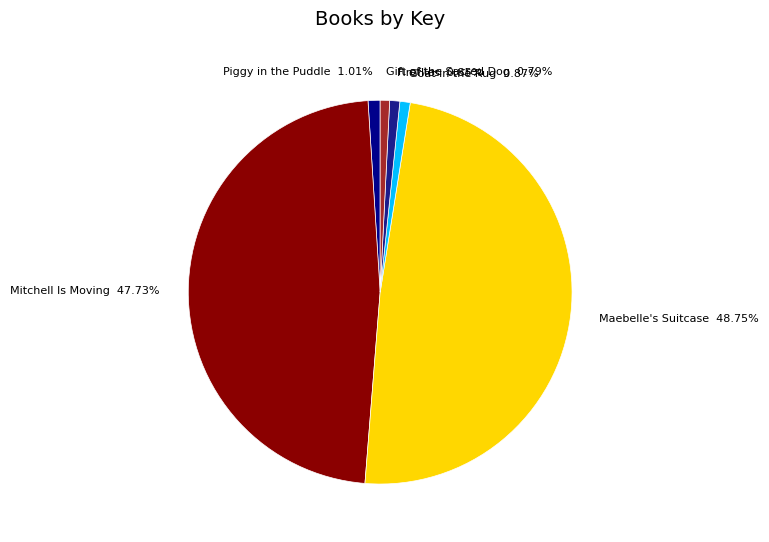

How many segments does this pie chart have?

6